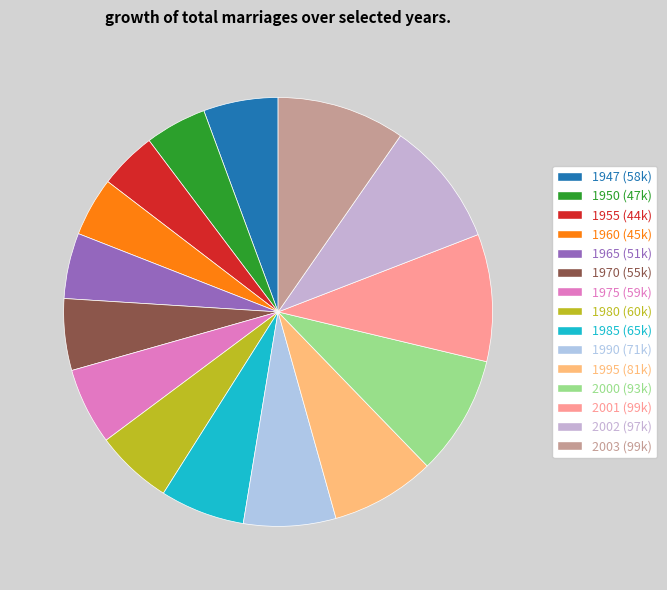

How many segments does this pie chart have?

15